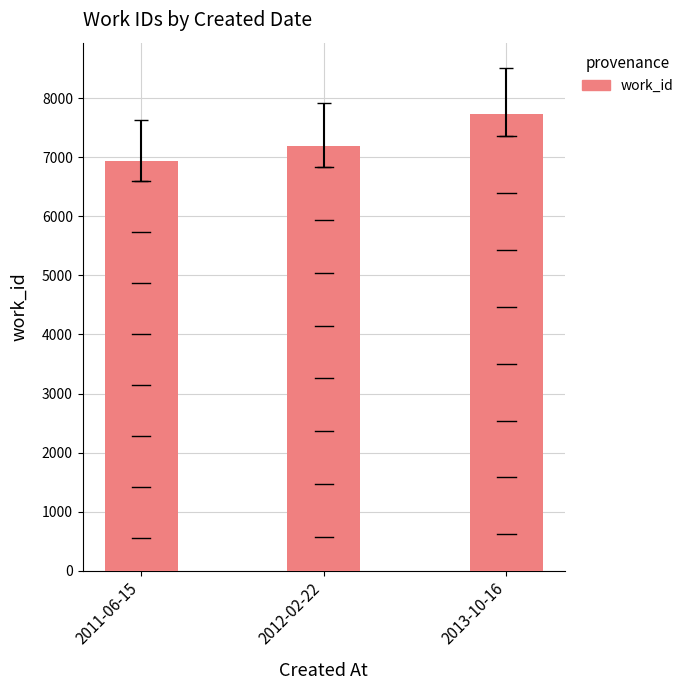

What is the value of the 2nd bar from the left?

7190